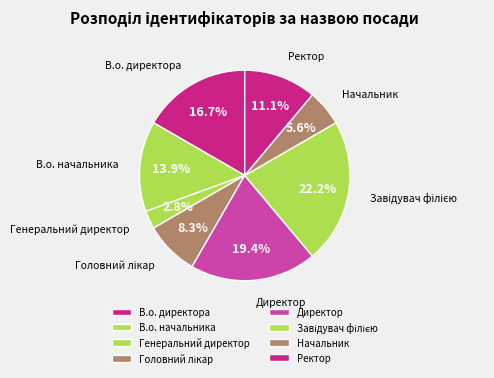

Is it true that В.о. директора is 10% of the pie?

False